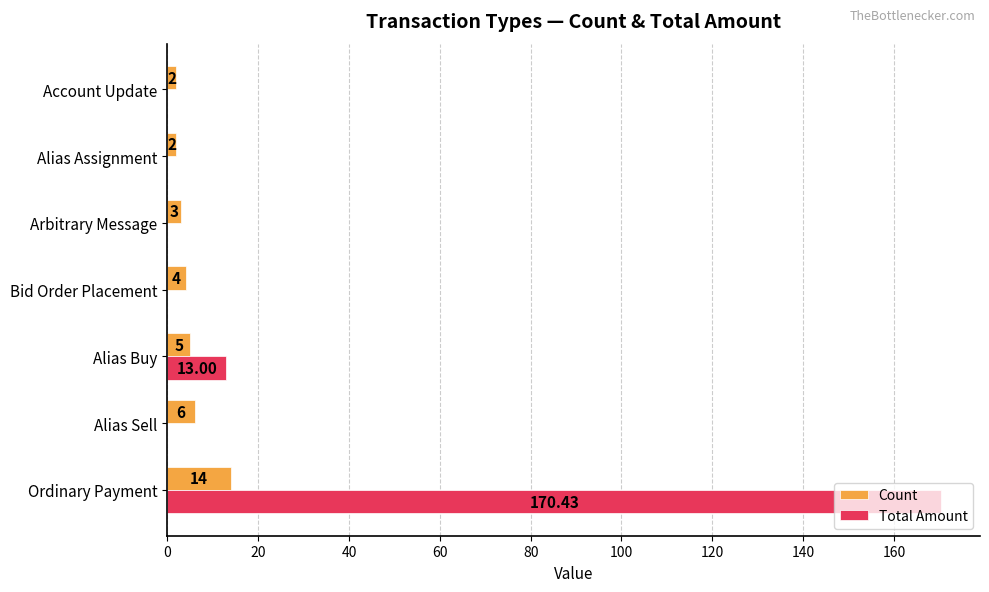

At which category is the sum across all series the highest?

Ordinary Payment